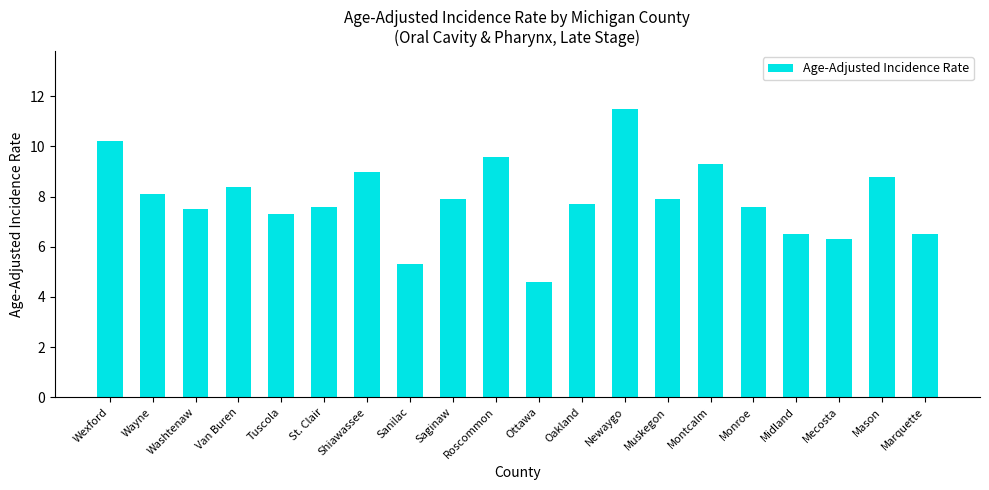

Reading left to right, transcribe all the data shown in this chart.

Wexford=10.2	Wayne=8.1	Washtenaw=7.5	Van Buren=8.4	Tuscola=7.3	St. Clair=7.6	Shiawassee=9.0	Sanilac=5.3	Saginaw=7.9	Roscommon=9.6	Ottawa=4.6	Oakland=7.7	Newaygo=11.5	Muskegon=7.9	Montcalm=9.3	Monroe=7.6	Midland=6.5	Mecosta=6.3	Mason=8.8	Marquette=6.5